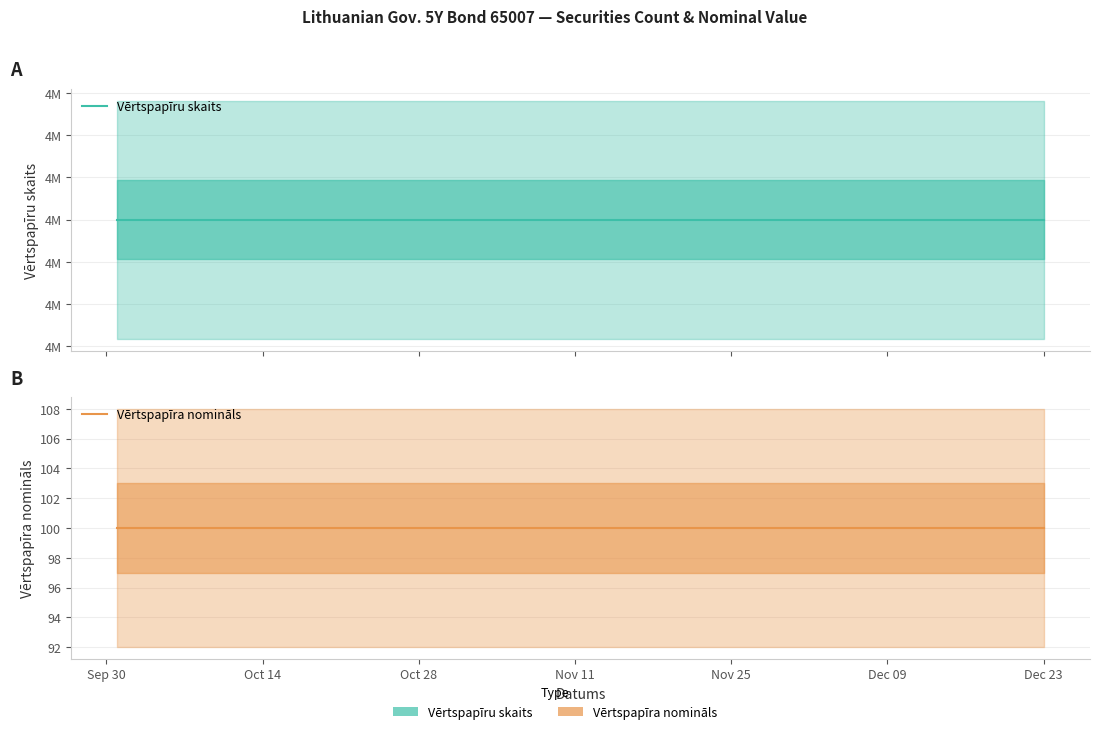

Rank the series by their average value, from highest to lowest.

Vērtspapīru skaits, Vērtspapīra nomināls